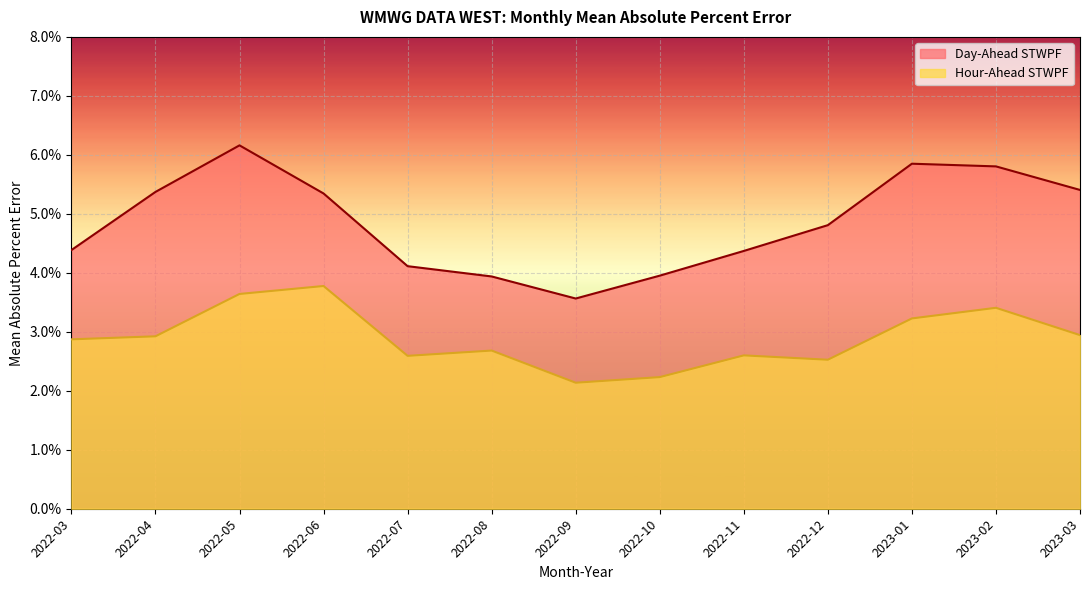

Is it true that Day-Ahead STWPF equals 0.1 at 2022-12?

False